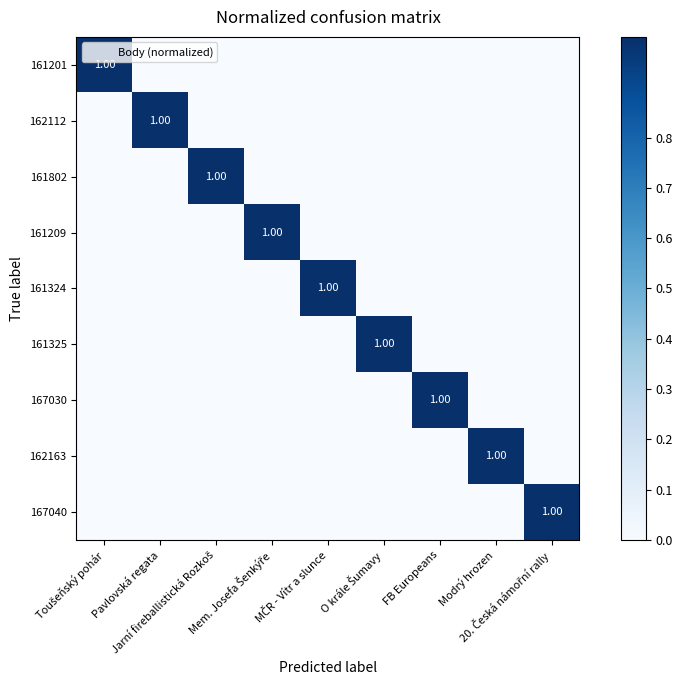

At which label is 161802 closest to 0?

Toušeňský pohár